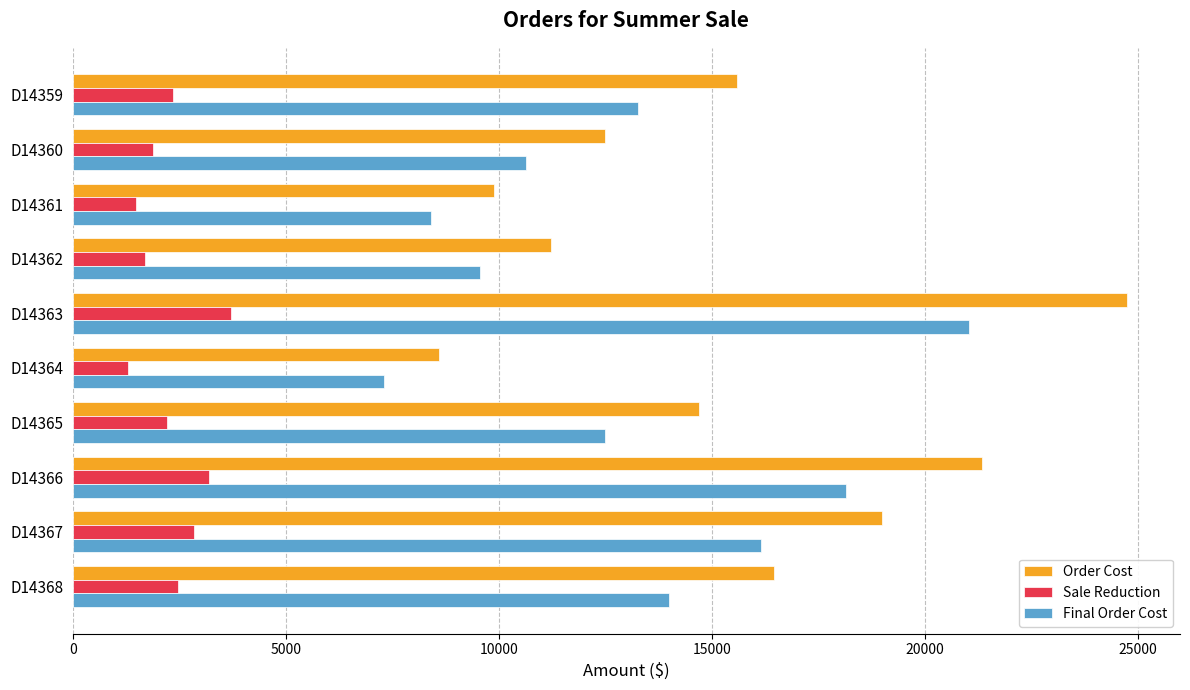

How many series are shown in this chart?

3